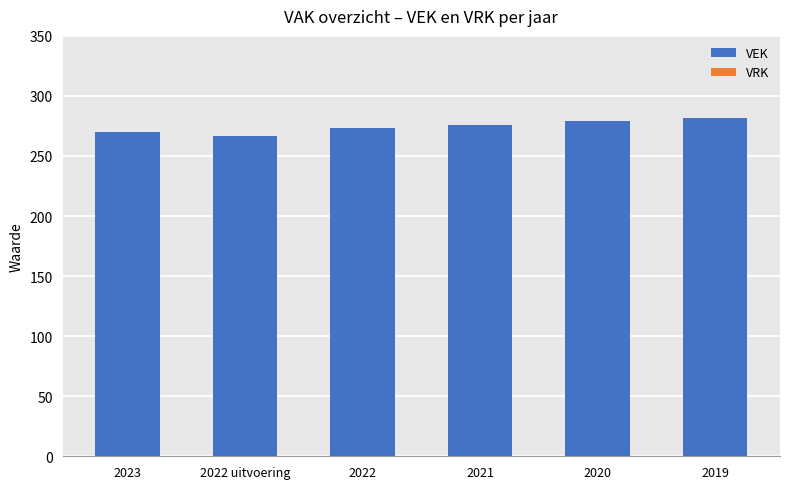

What position from the right is 2019?

1